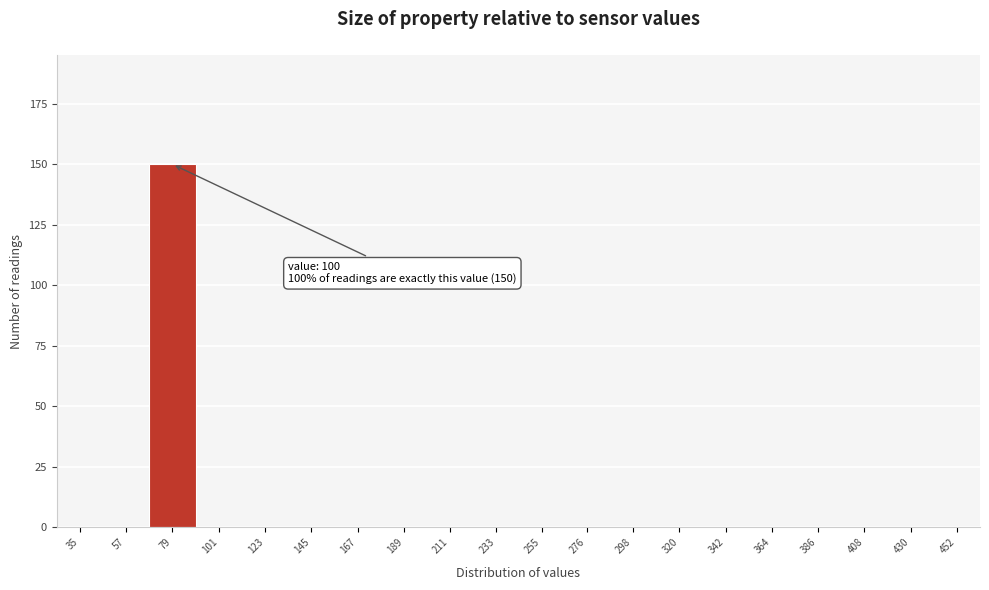

Reading right to left, what are all the values shown in this chart?

452=0	430=0	408=0	386=0	364=0	342=0	320=0	298=0	276=0	255=0	233=0	211=0	189=0	167=0	145=0	123=0	101=0	79=150	57=0	35=0